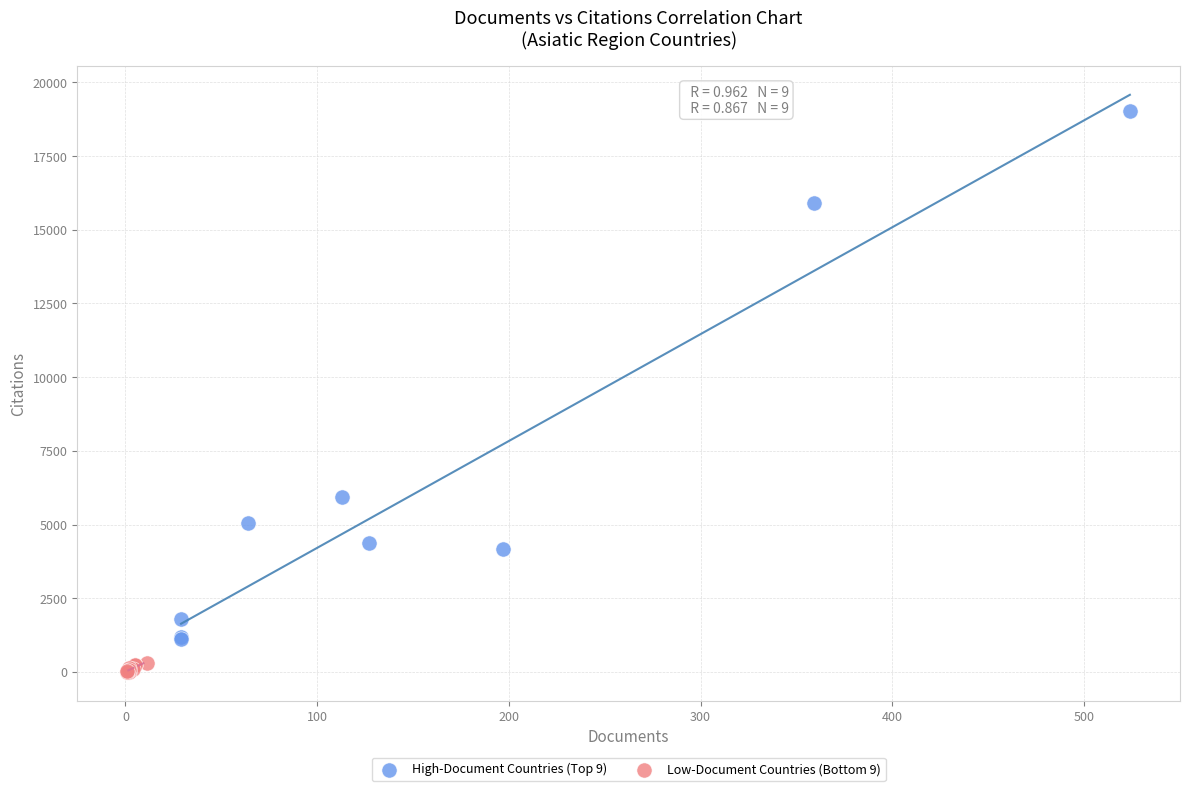

Which series reaches the minimum Y coordinate?

Low-Document Countries (Bottom 9)